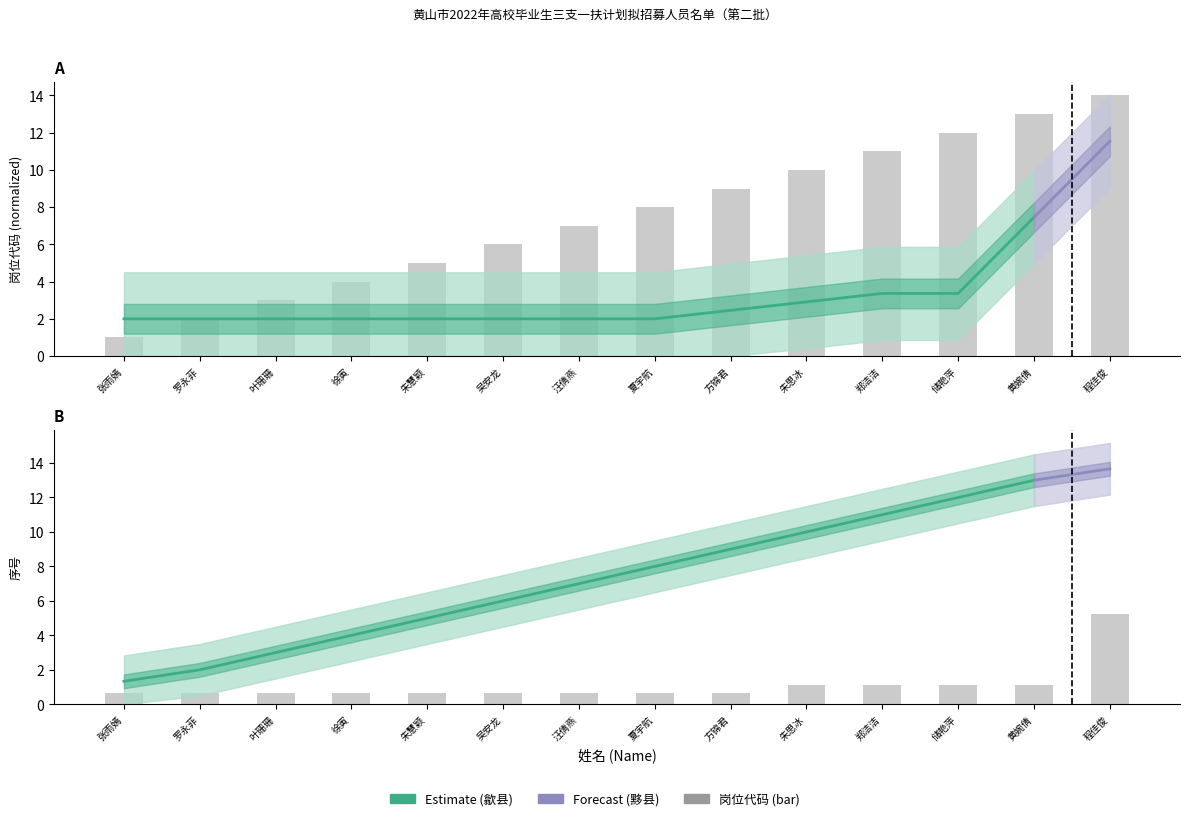

Reading right to left, list all the values displayed in this chart.

岗位代码: 5.2	1.1	1.1	1.1	1.1	0.7	0.7	0.7	0.7	0.7	0.7	0.7	0.7	0.7
序号: 14.0	13.0	12.0	11.0	10.0	9.0	8.0	7.0	6.0	5.0	4.0	3.0	2.0	1.0